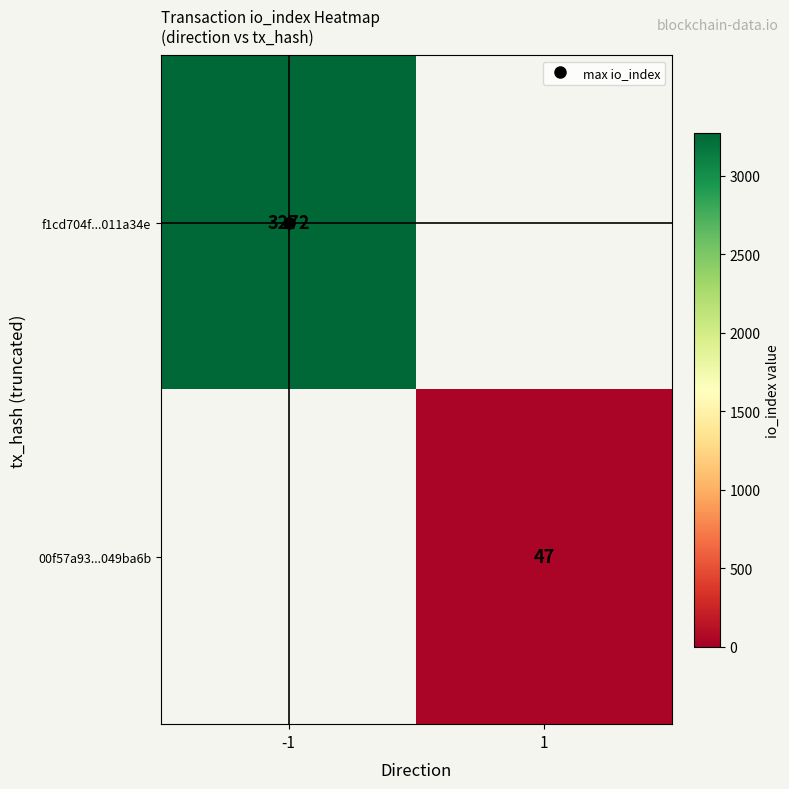

Which has a higher value, 1 or -1?

-1